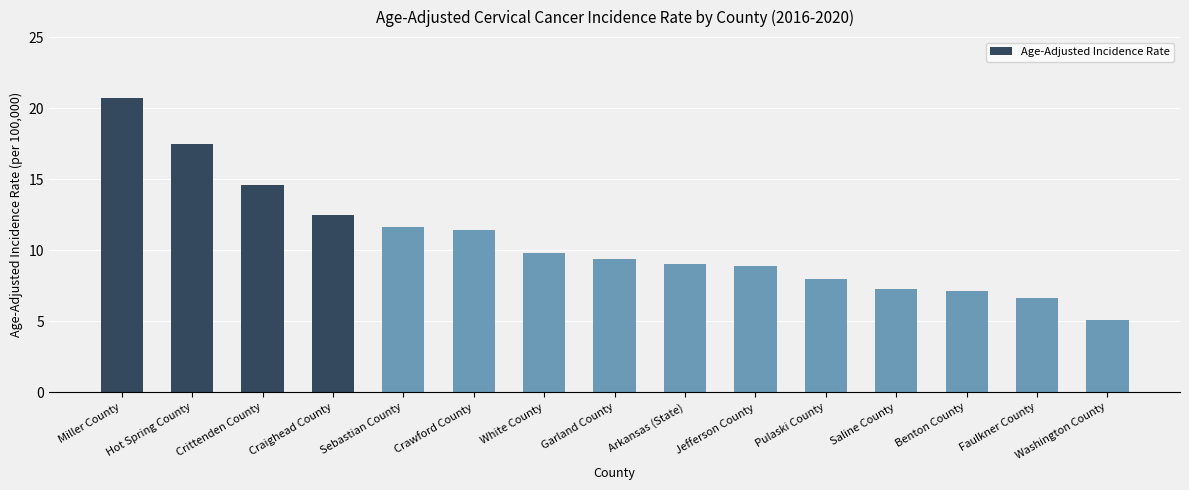

Which category has the lowest value across all series?

Washington County